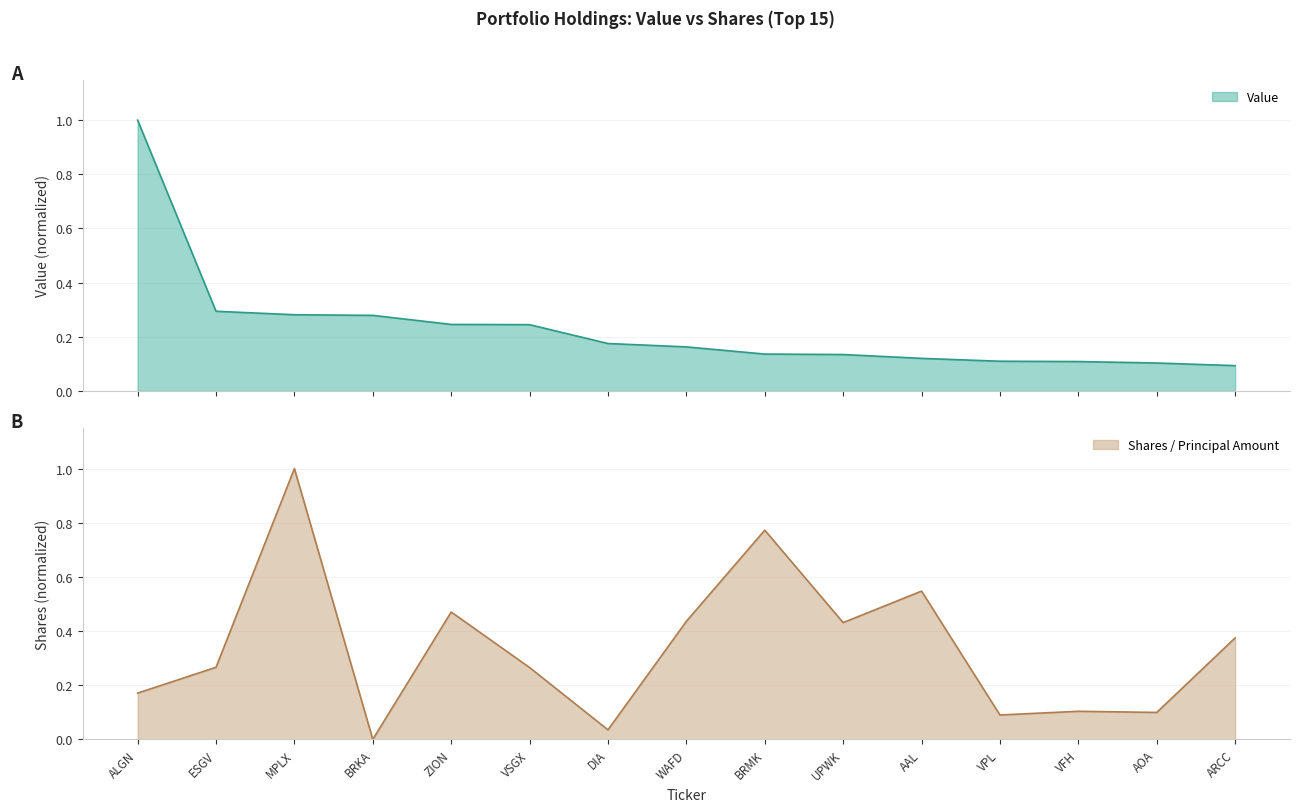

What is the greatest value displayed?

1.0